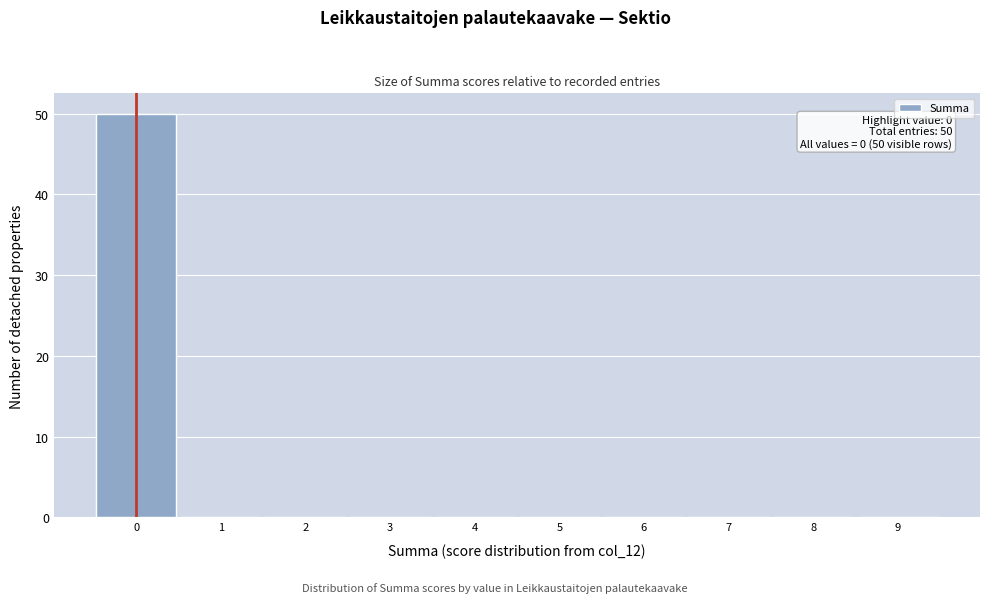

Which range on the x-axis has the tallest bar?

-0.5 to 0.5